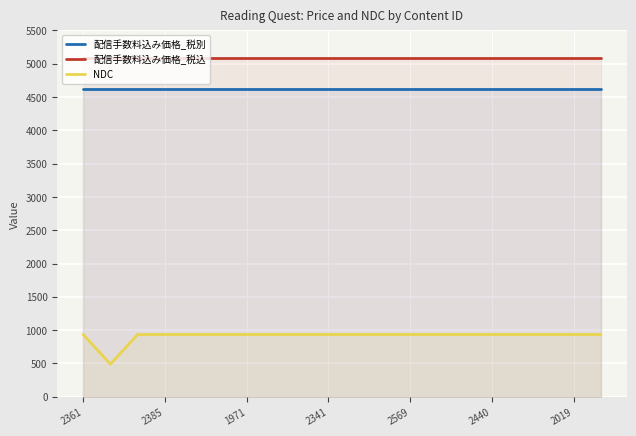

What is the maximum value for 配信手数料込み価格_税別?

4620.0